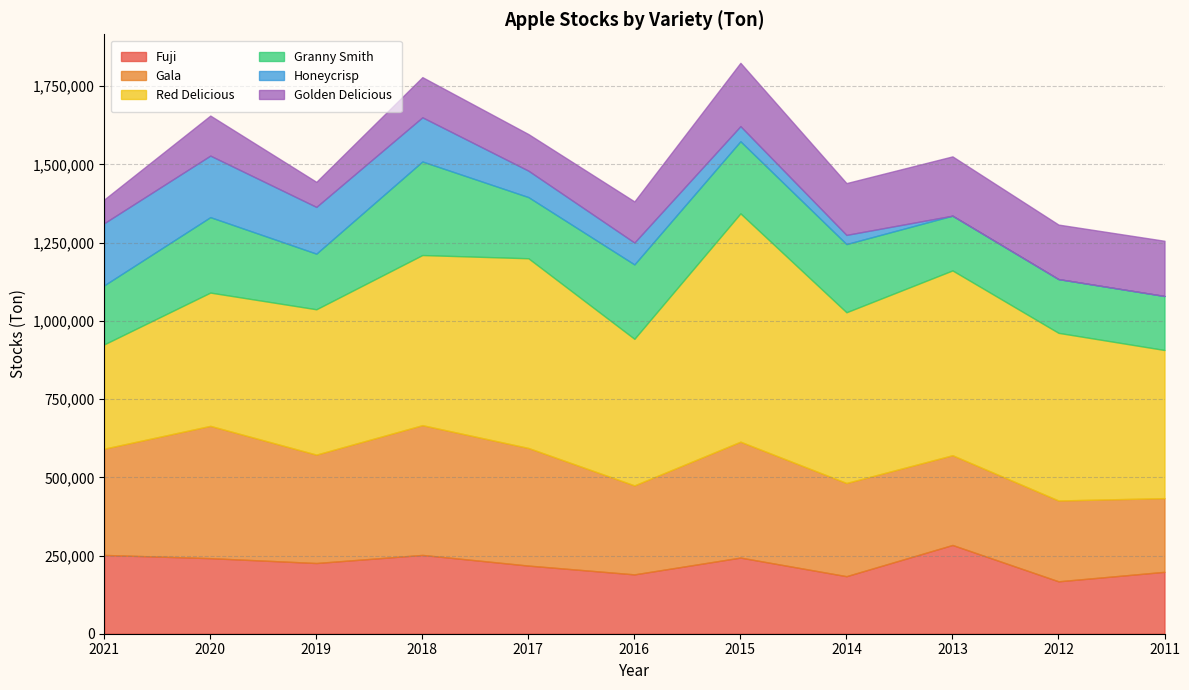

Count the number of data series in this chart.

6